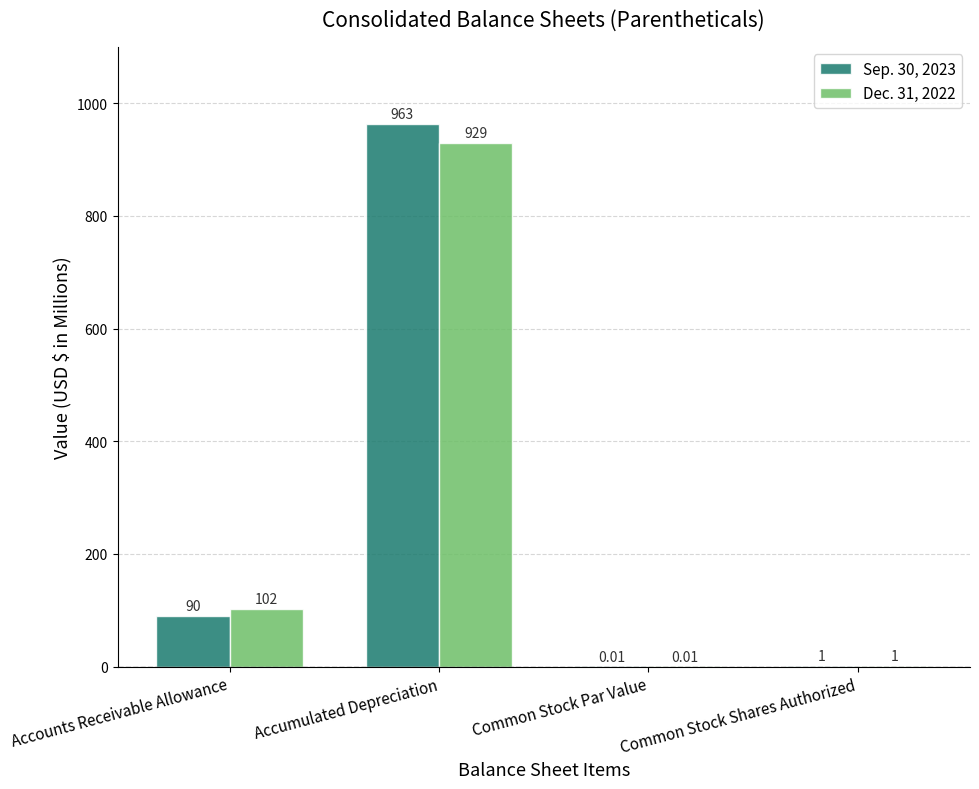

What is the sum of the Sep. 30, 2023 values at Accounts Receivable Allowance and Common Stock Shares Authorized?

91.0